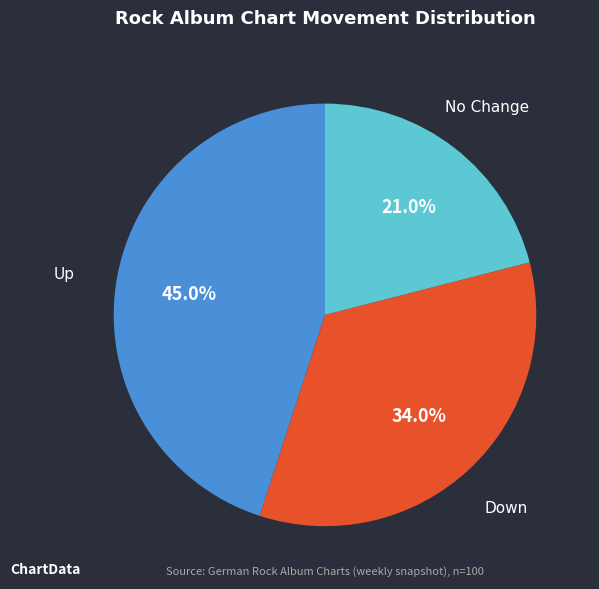

Is there any slice that represents more than half of the pie?

No